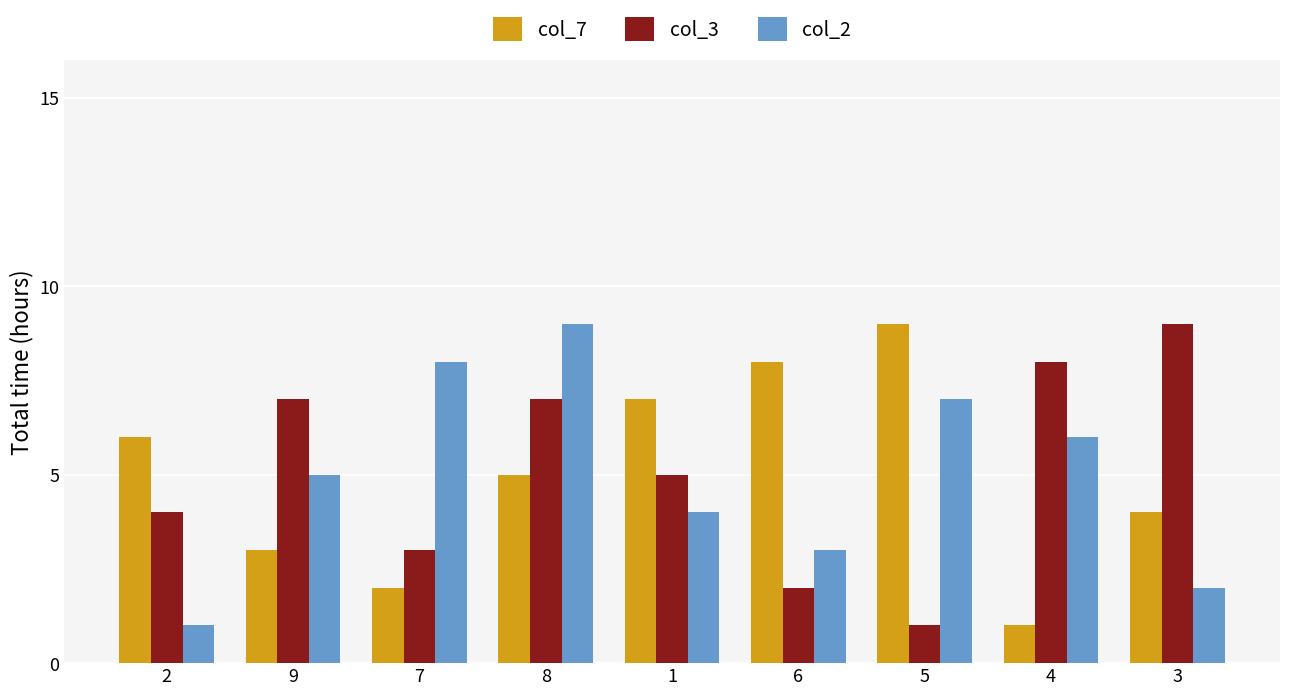

What is the value of the col_3 bar at the 6th from the left?

2